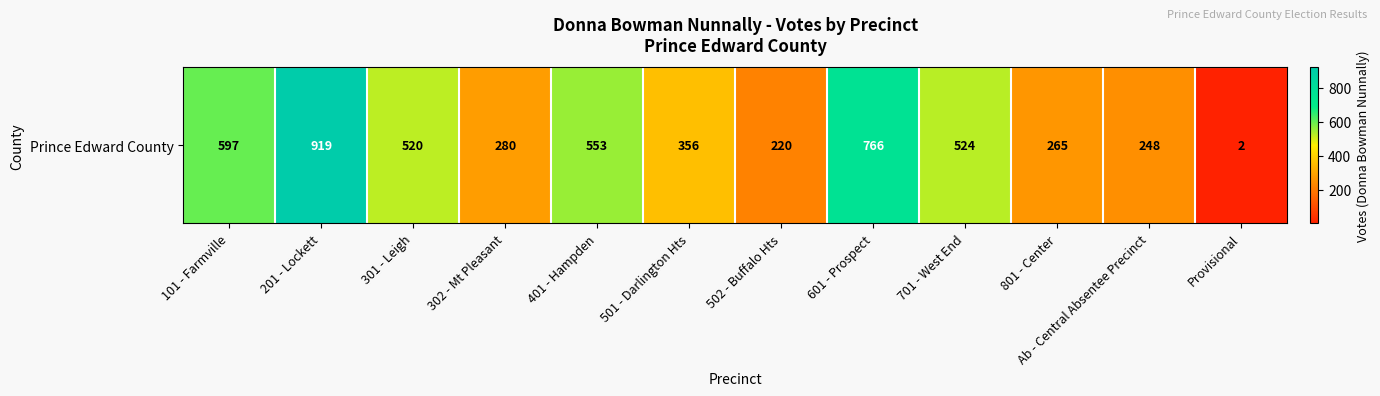

Rank the categories by value from lowest to highest.

Provisional, 502 - Buffalo Hts, Ab - Central Absentee Precinct, 801 - Center, 302 - Mt Pleasant, 501 - Darlington Hts, 301 - Leigh, 701 - West End, 401 - Hampden, 101 - Farmville, 601 - Prospect, 201 - Lockett